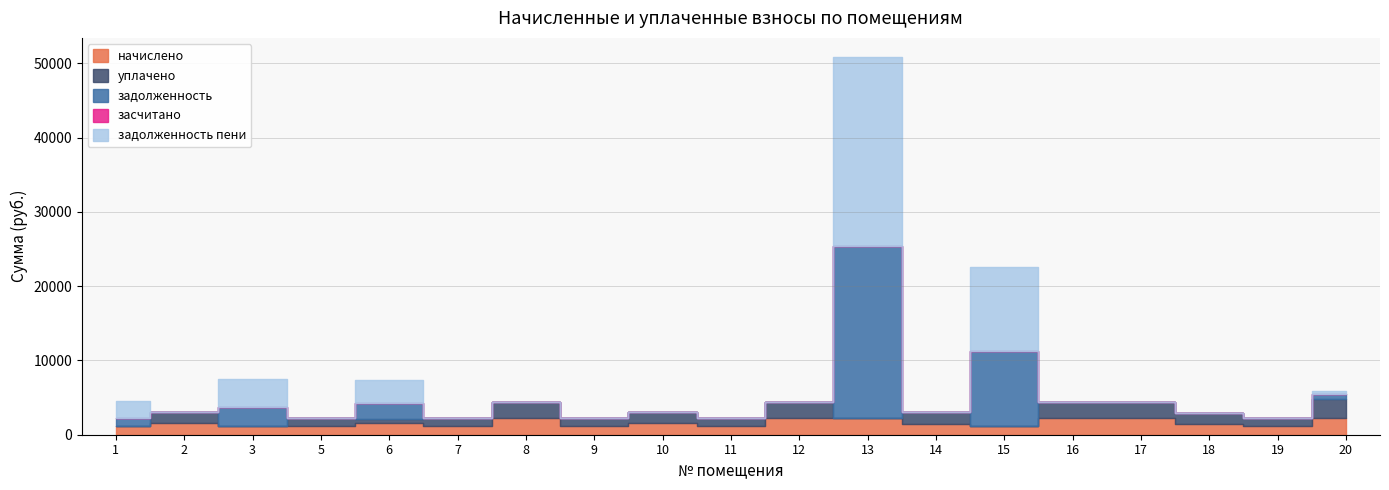

True or false: задолженность has a value of 734.9 at 20.

True